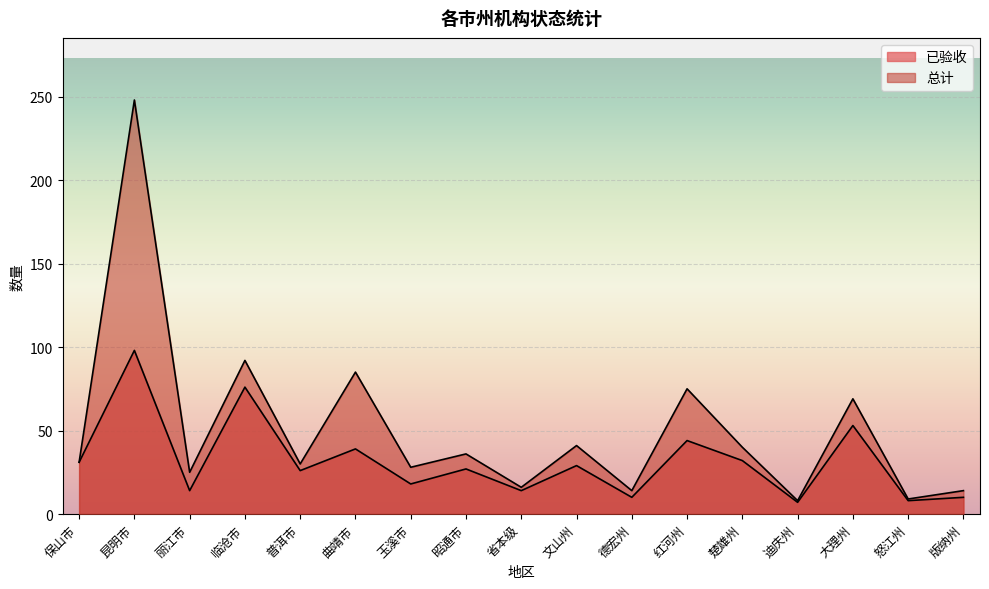

The 总计 series shows 32 at 曲靖市. True or false?

False